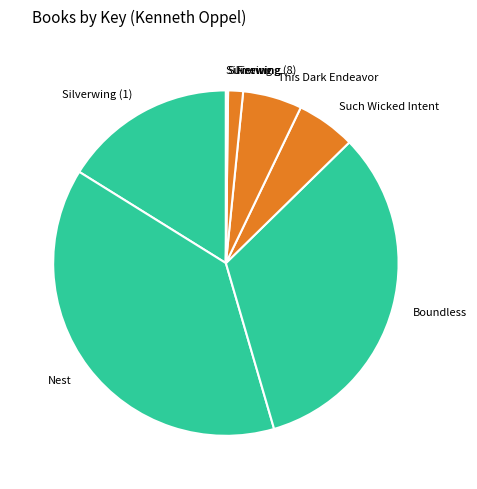

Is there any slice that represents more than half of the pie?

No